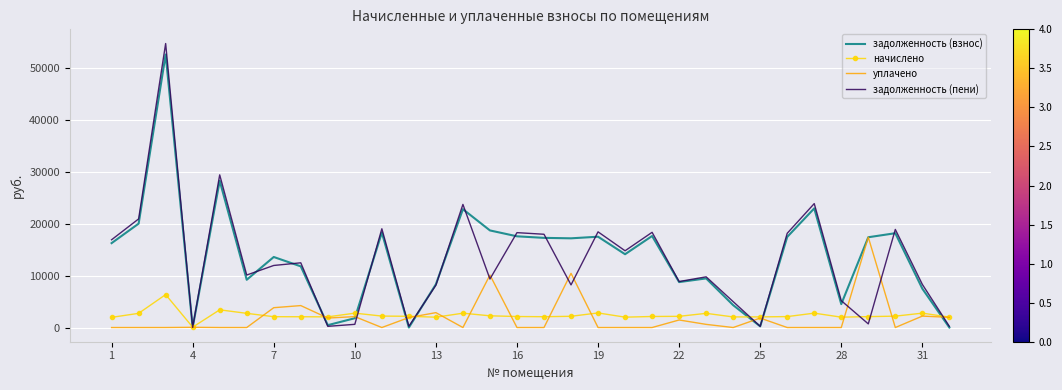

What is the maximum value shown in the chart?

54637.4